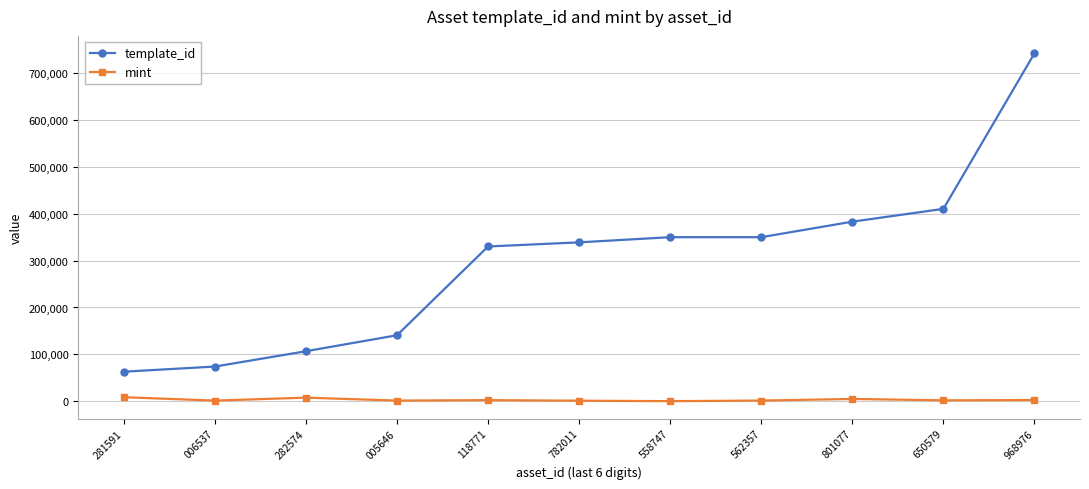

What is the highest value of the mint series?

8539